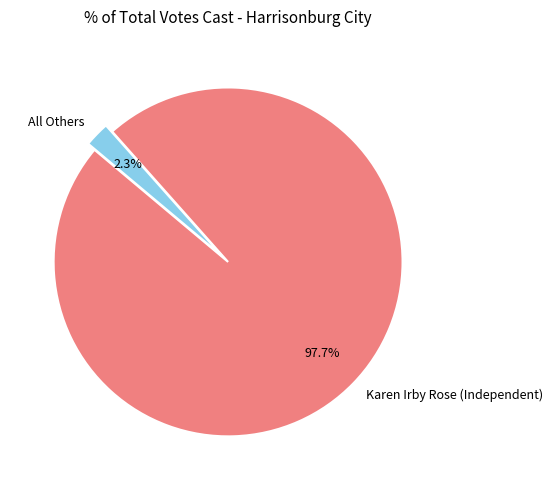

What is the total percentage of Karen Irby Rose (Independent) and All Others?

100.0%